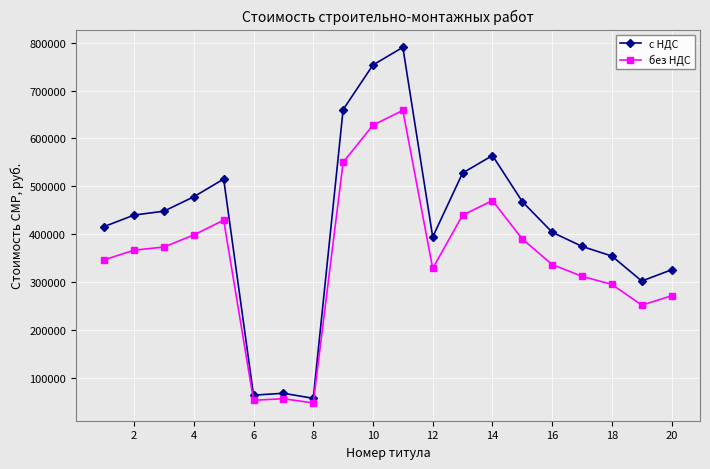

What are all the series names shown in the legend?

с НДС, без НДС